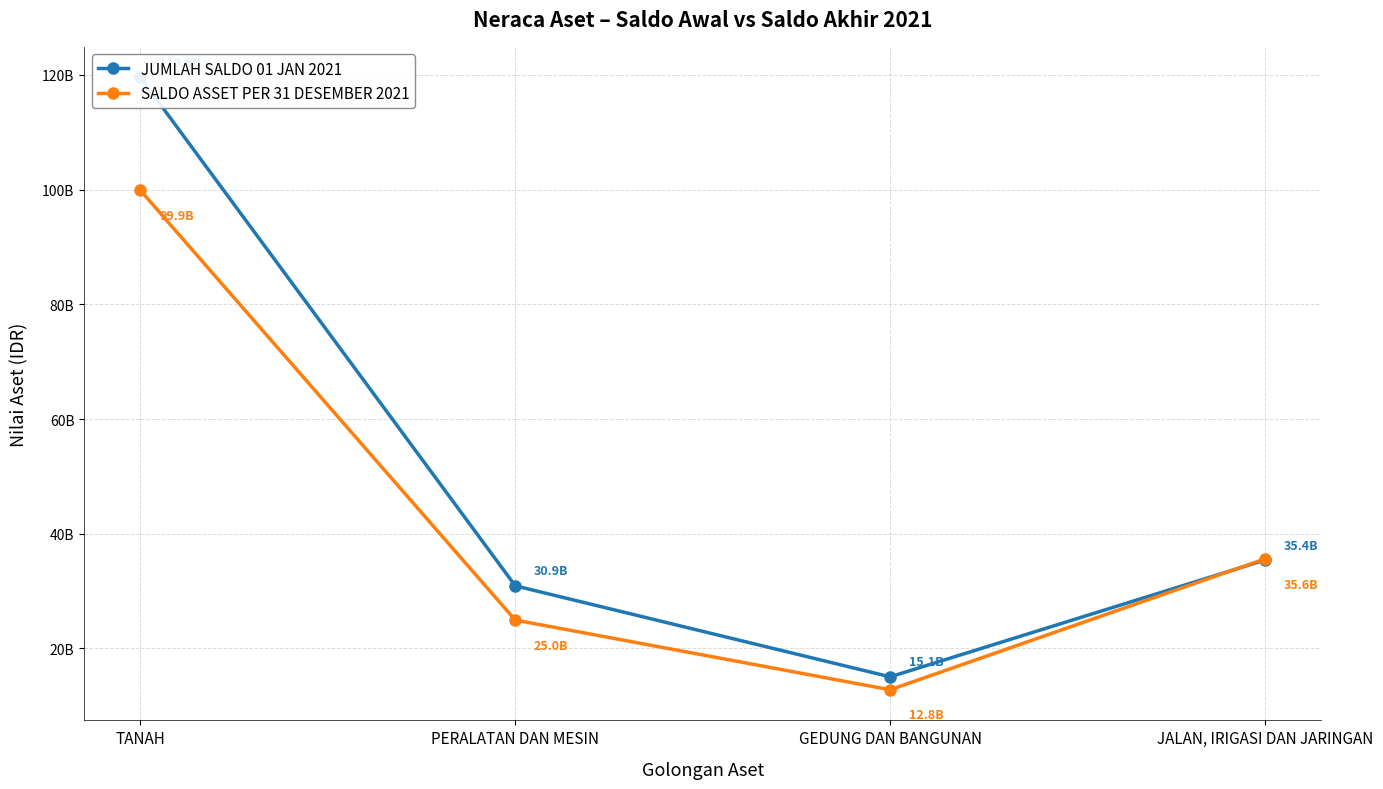

Which series has the widest spread of values?

JUMLAH SALDO 01 JAN 2021